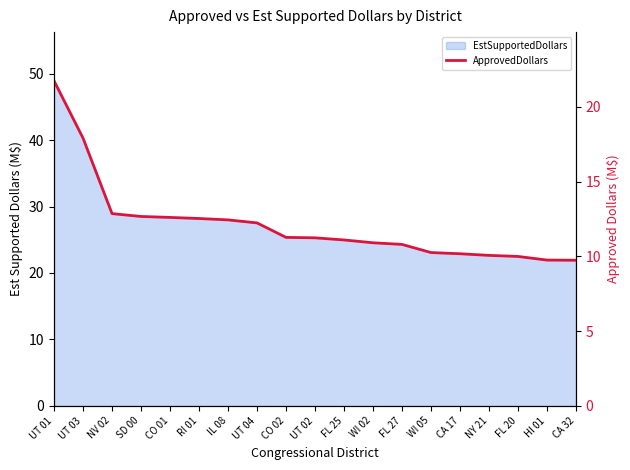

At which label is the value closest to 15?

NV 02